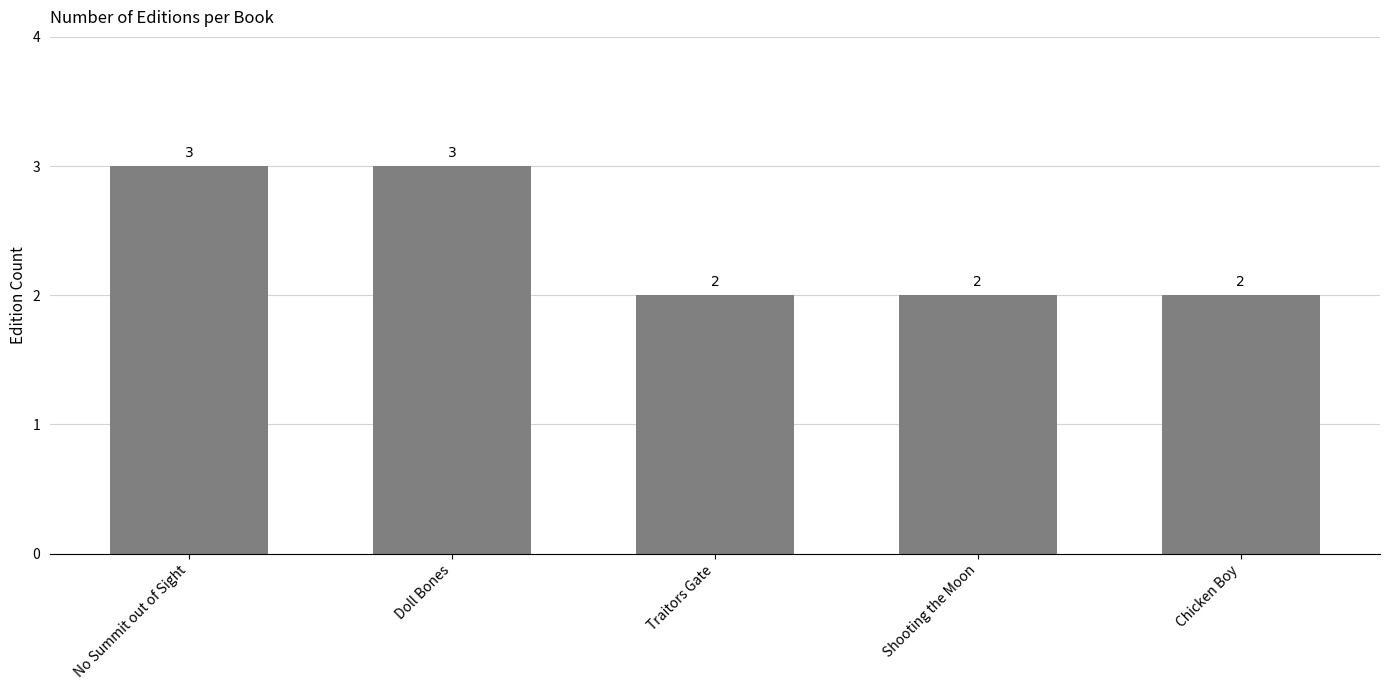

True or false: the data shows 2 at No Summit out of Sight.

False